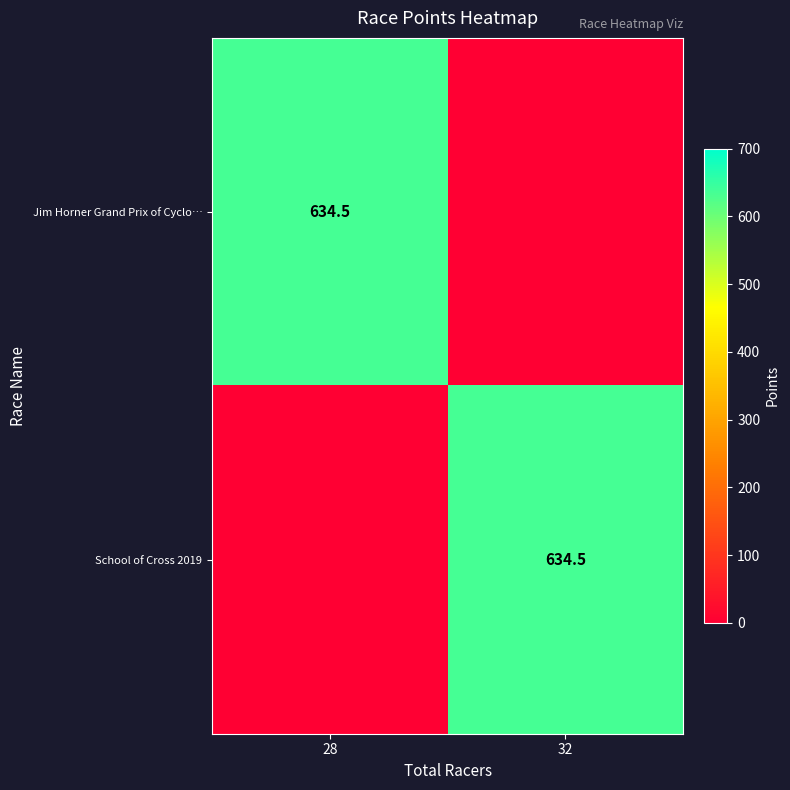

The value of School of Cross 2019 at 32 is 1015.2. True or false?

False